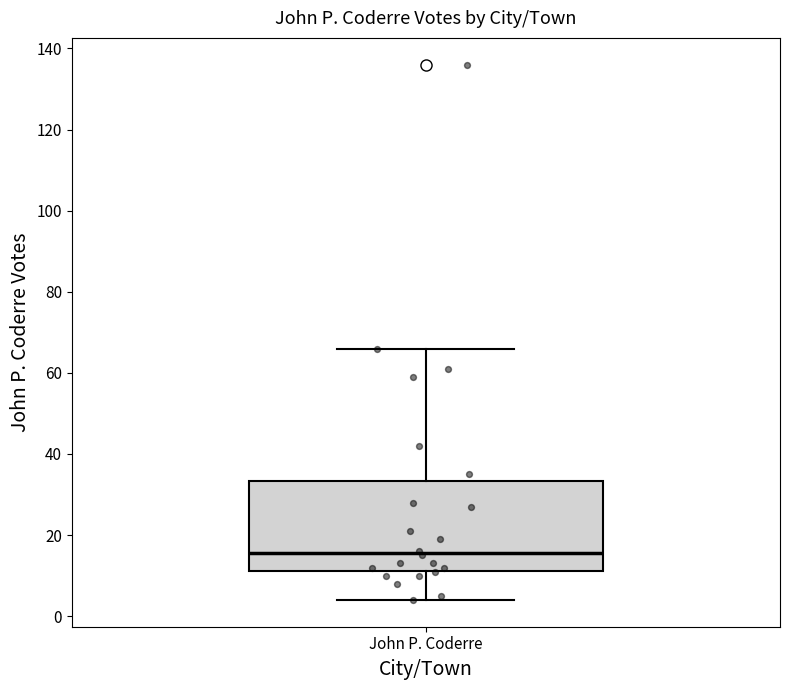

Where is the lower edge of the box for John P. Coderre on the y-axis? The values are not printed on the chart, so give them approximately, as read against the axis.

12